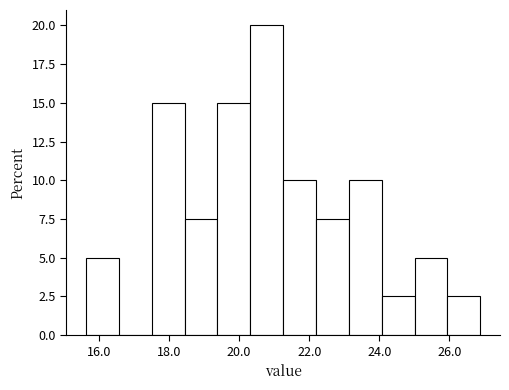

Which range on the x-axis has the tallest bar?

20.4 to 21.2